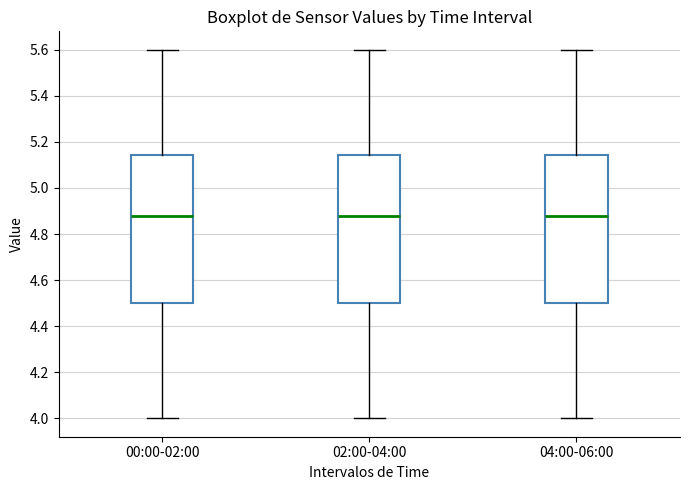

Where does the upper whisker of the box for 00:00-02:00 end on the y-axis? The values are not printed on the chart, so give them approximately, as read against the axis.

5.60